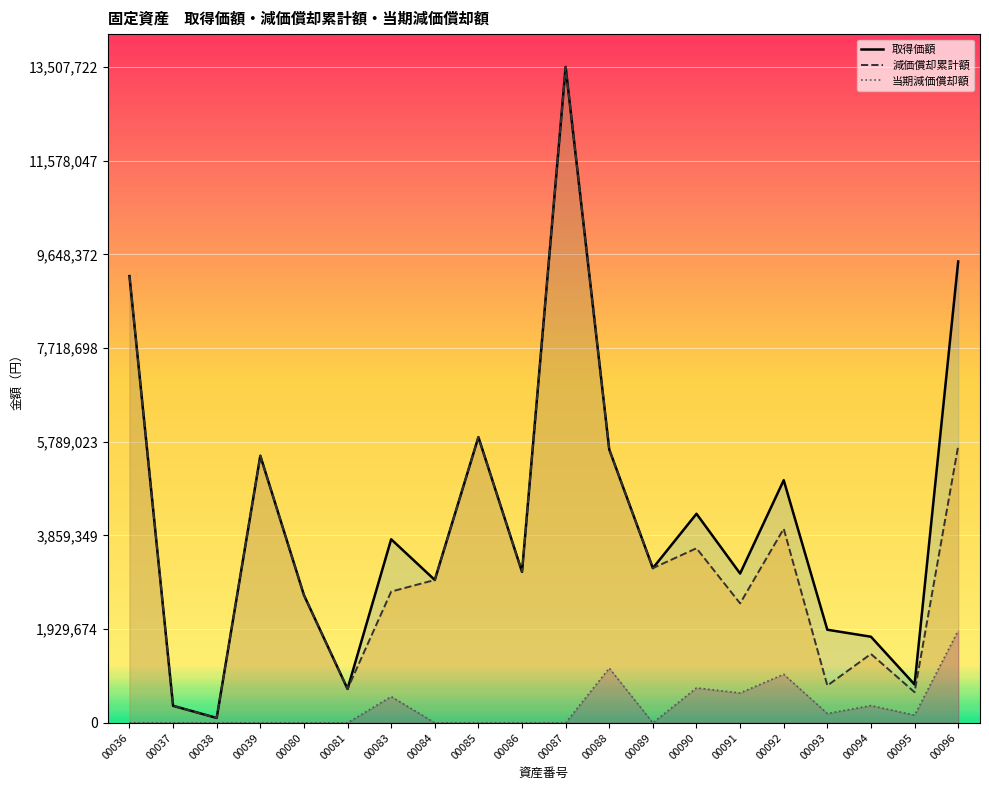

At how many categories does at least one series exceed 6456317?

3